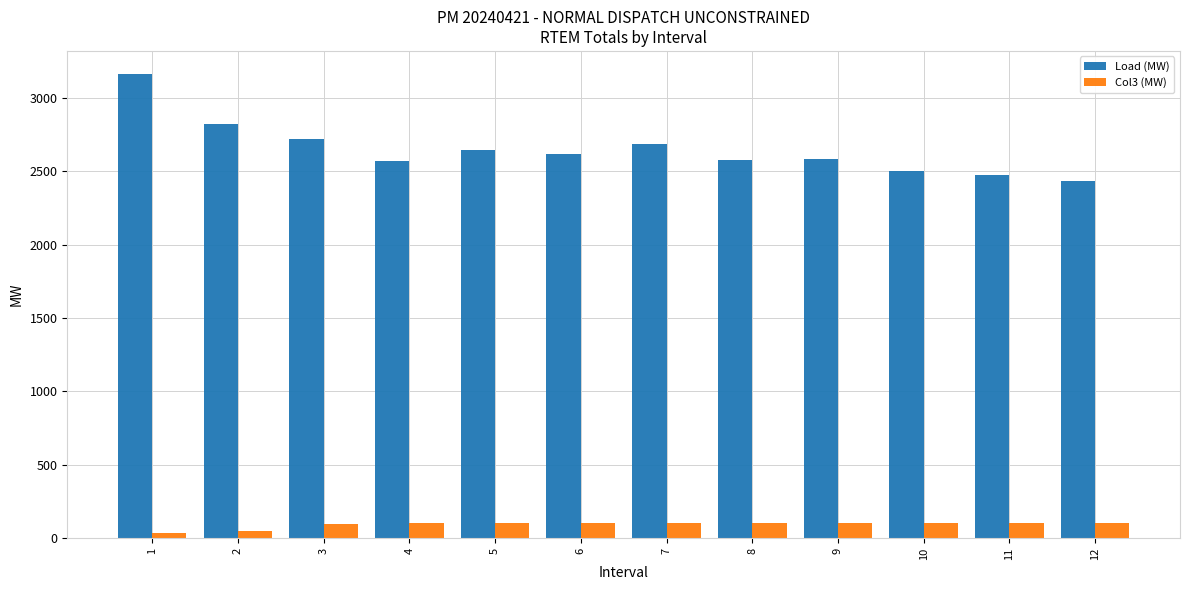

List the series in order of their overall mean, lowest first.

Col3 (MW), Load (MW)